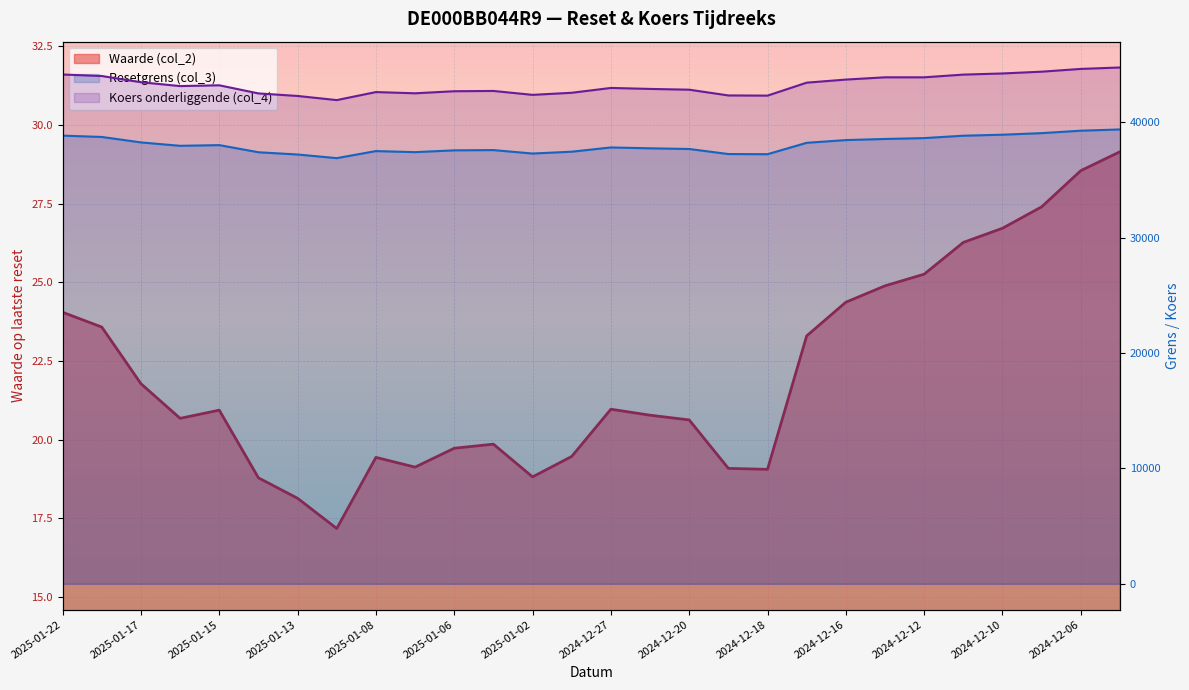

Reading left to right, list all the values displayed in this chart.

Waarde (col_2): 24.1	23.6	21.8	20.7	20.9	18.8	18.1	17.2	19.4	19.1	19.7	19.9	18.8	19.5	21.0	20.8	20.6	19.1	19.1	23.3	24.4	24.9	25.3	26.3	26.7	27.4	28.6	29.1
Resetgrens (col_3): 38857.9	38742.9	38269.3	37974.8	38035.0	37416.1	37221.5	36905.8	37519.0	37425.0	37581.8	37604.3	37305.2	37464.9	37833.1	37758.1	37699.4	37261.2	37247.6	38235.9	38471.4	38568.7	38644.4	38850.7	38938.1	39073.7	39285.4	39393.8
Koers onderliggende (col_4): 44156.7	44026.1	43487.8	43153.1	43221.6	42518.3	42297.1	41938.4	42635.2	42528.4	42706.6	42732.1	42392.3	42573.7	42992.2	42906.9	42840.3	42342.2	42326.9	43449.9	43717.5	43914.1	43914.1	44148.6	44247.8	44401.9	44642.5	44765.7